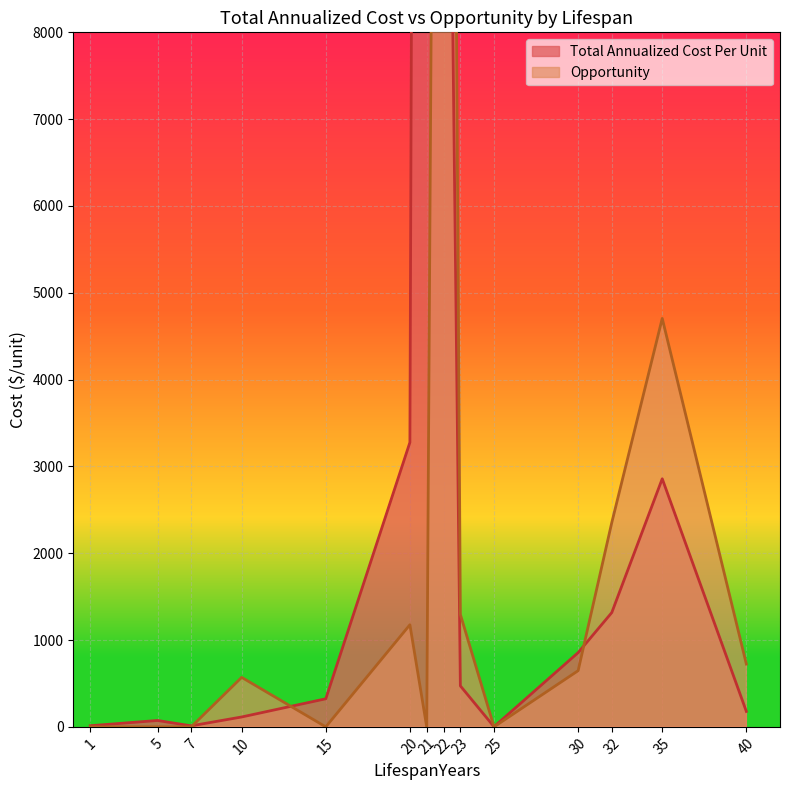

The value of Opportunity at 30 is 647.3. True or false?

True